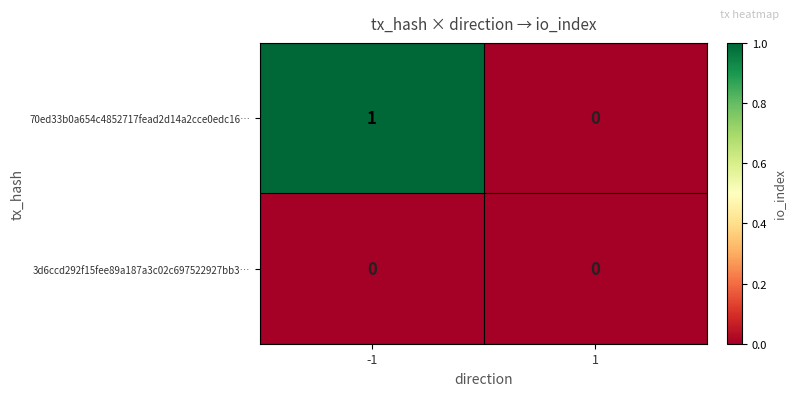

Which series has the largest total across all categories?

70ed33b0a654c4852717fead2d14a2cce0edc16…